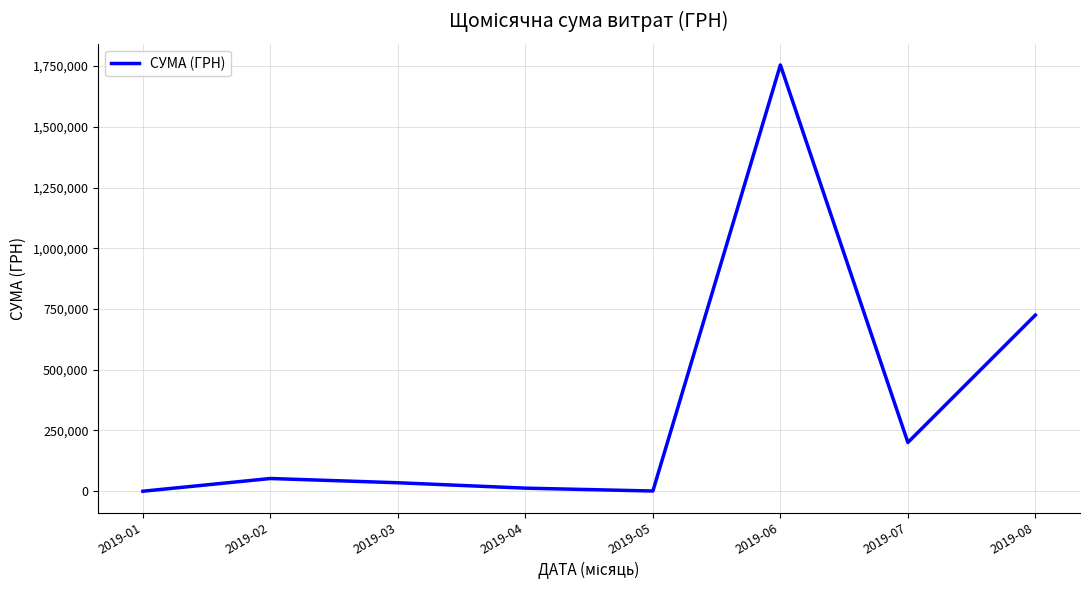

Count the number of values greater than 52371.

4